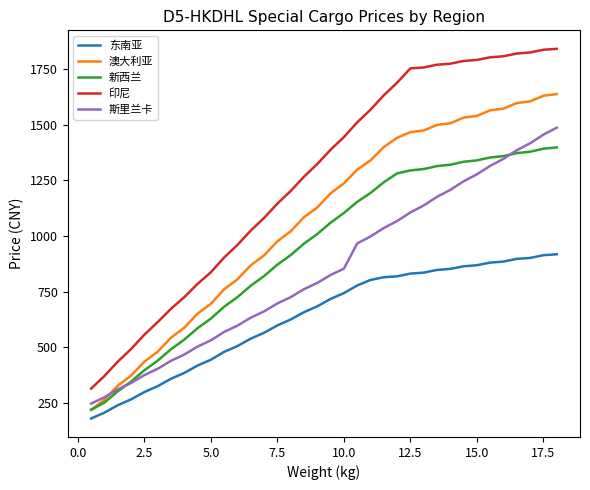

What is the difference between the second highest and second lowest values in the 印尼 series?

1464.2